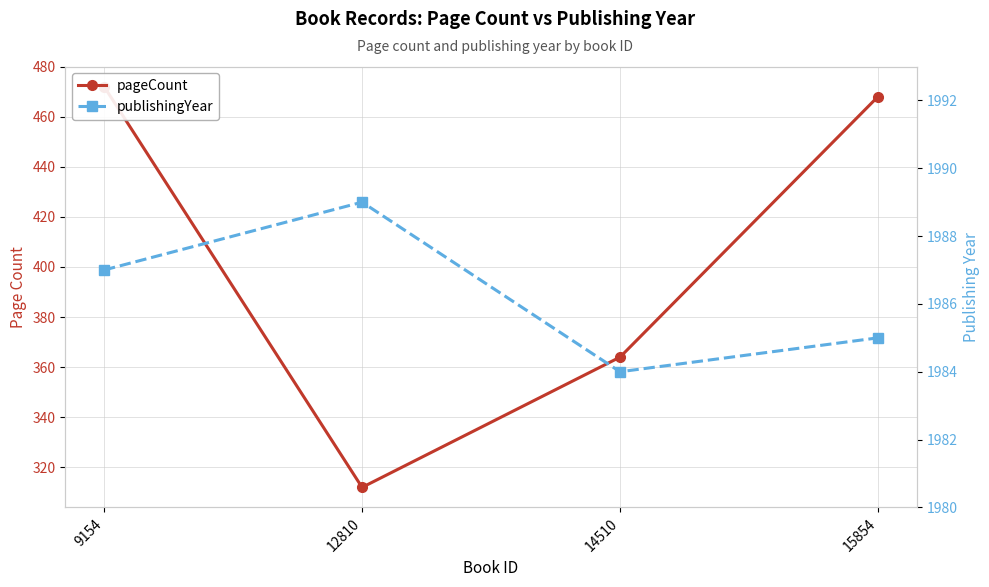

At how many categories does at least one series exceed 831?

4